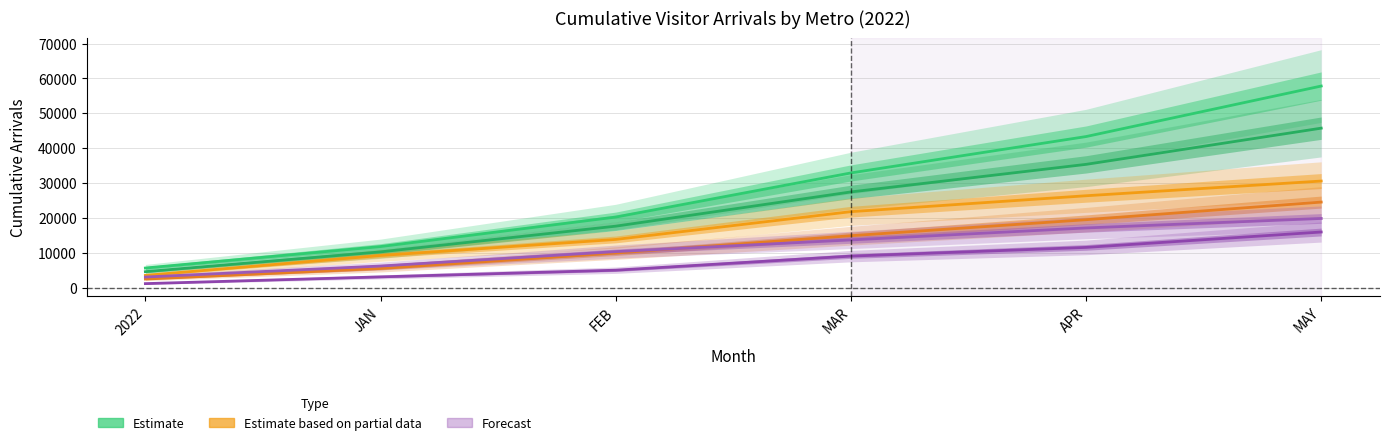

The value of Portland-Vancouver-Hillsboro OR-WA at MAR is 24027.2. True or false?

False